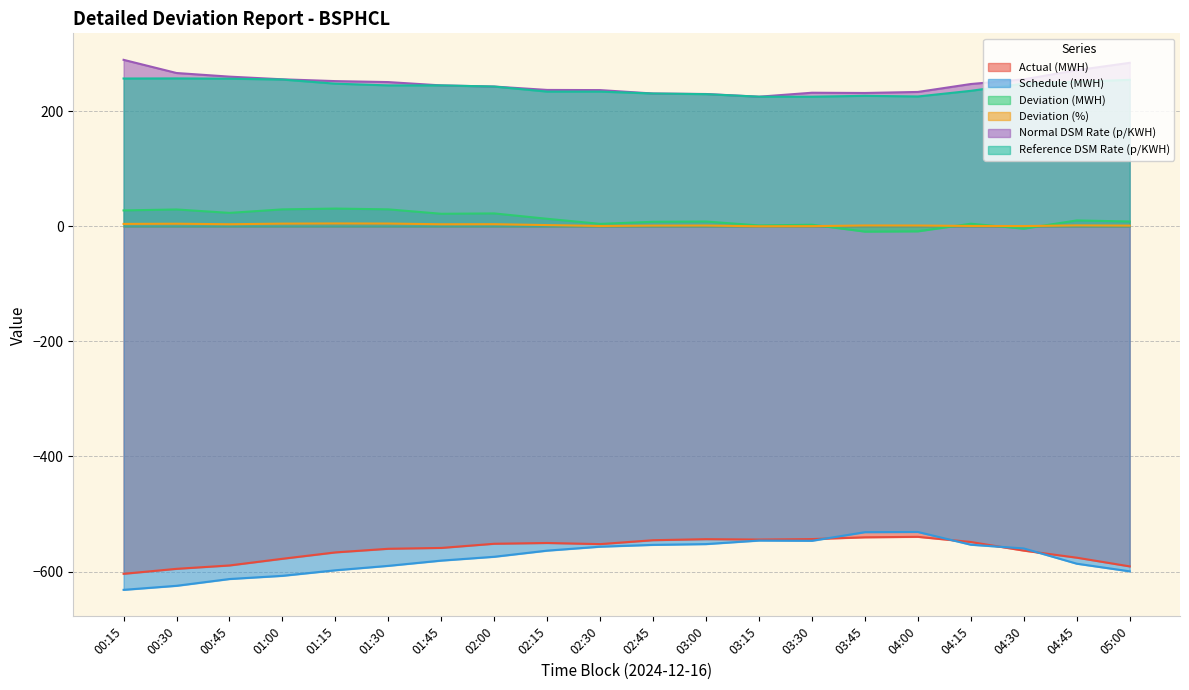

Is the value of Schedule (MWH) at 00:45 greater than the value of Actual (MWH) at 00:15?

No